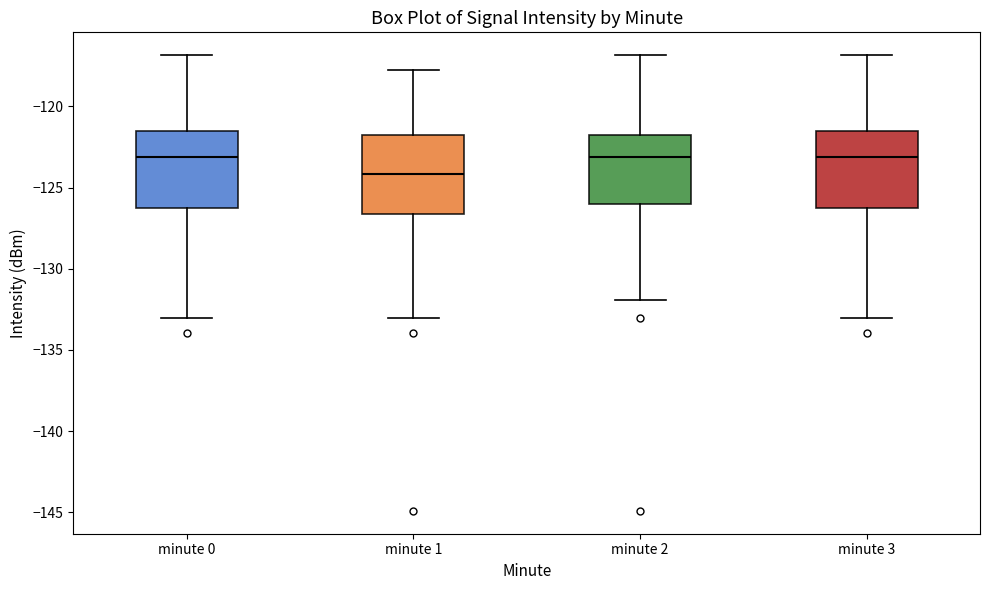

Reading left to right, transcribe this box plot: for each box, give where its median line is, the range the box spans, and where its two whiskers end, as read against the y-axis. The values are not printed on the chart, so give them approximately, as read against the axis.

minute 0: median -123.0, box -126.5 to -121.5, whiskers -133.0 to -117.0
minute 1: median -124.0, box -126.5 to -122.0, whiskers -133.0 to -117.5
minute 2: median -123.0, box -126.0 to -122.0, whiskers -132.0 to -117.0
minute 3: median -123.0, box -126.5 to -121.5, whiskers -133.0 to -117.0